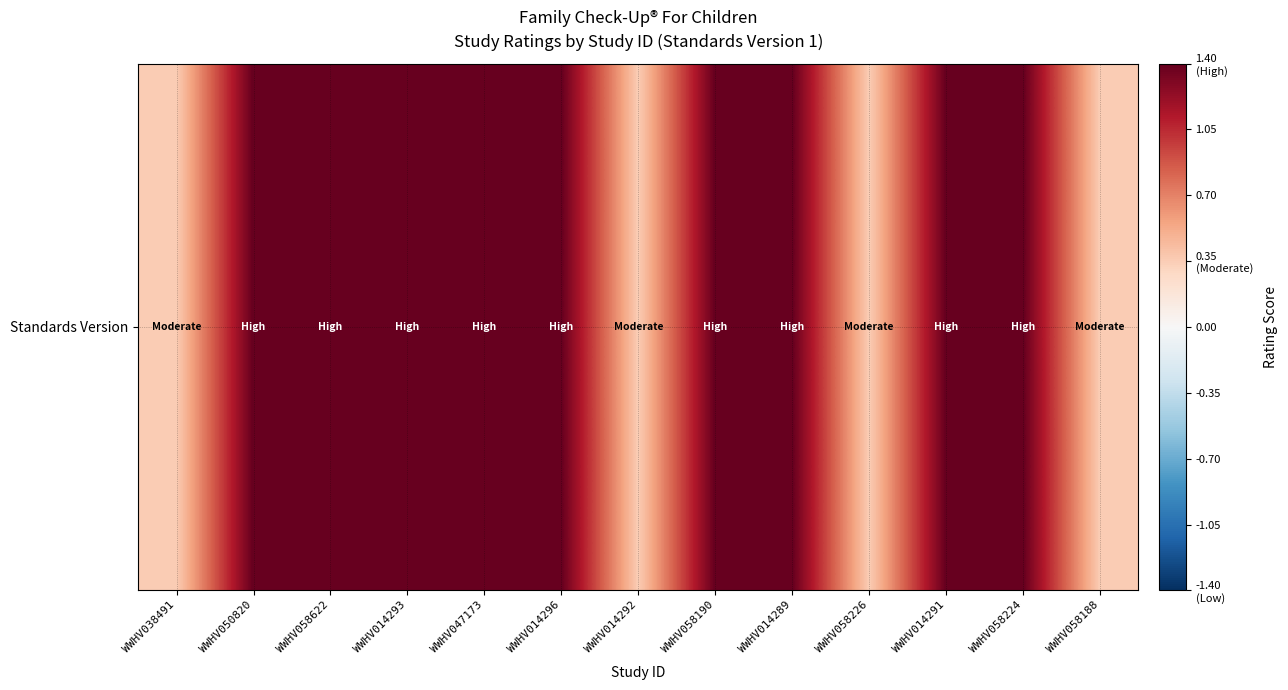

Reading right to left, list all the values displayed in this chart.

WWHV058188=0.3	WWHV058224=1.4	WWHV014291=1.4	WWHV058226=0.3	WWHV014289=1.4	WWHV058190=1.4	WWHV014292=0.3	WWHV014296=1.4	WWHV047173=1.4	WWHV014293=1.4	WWHV058622=1.4	WWHV050820=1.4	WWHV038491=0.3